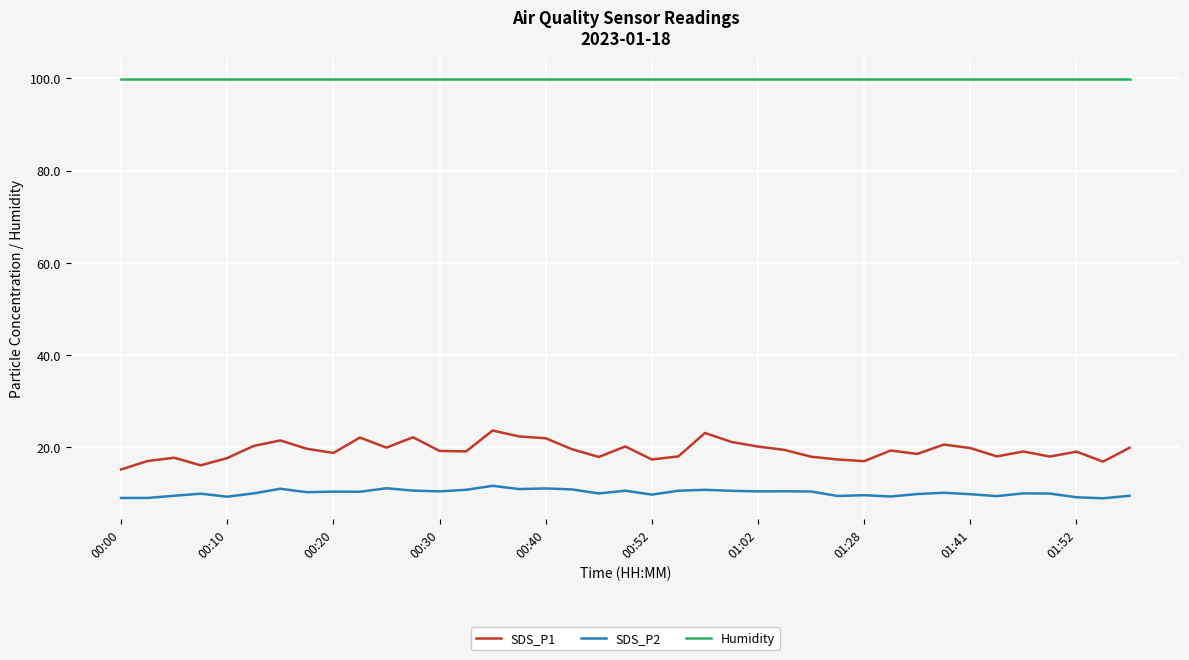

True or false: Humidity and SDS_P2 intersect in this chart.

False